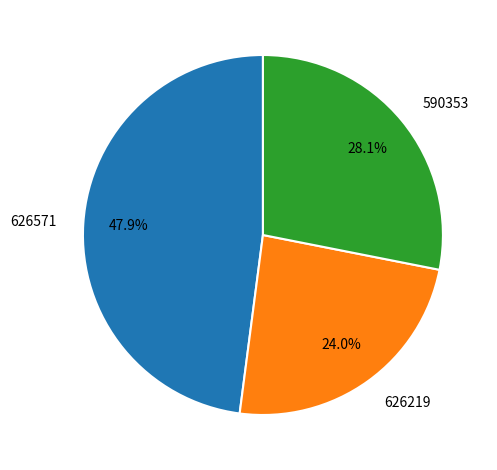

Which category has the biggest portion of the pie?

626571